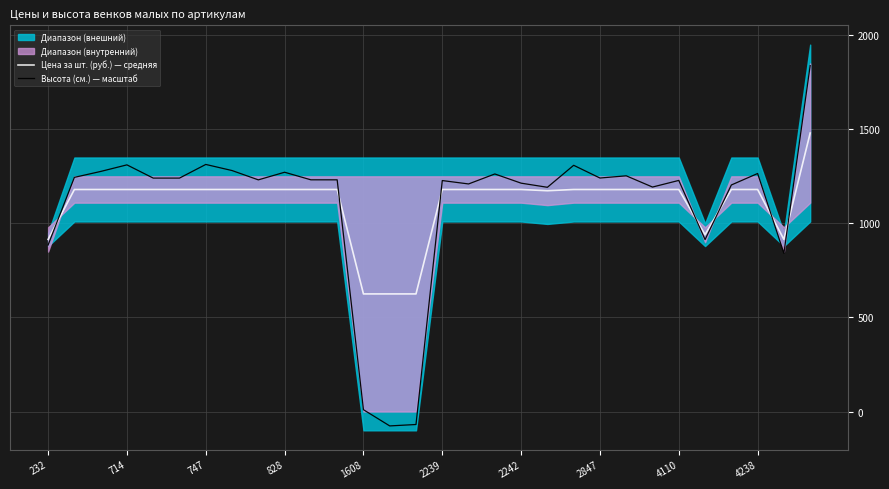

Which series has the largest range (max minus min)?

Высота (см.) — масштаб